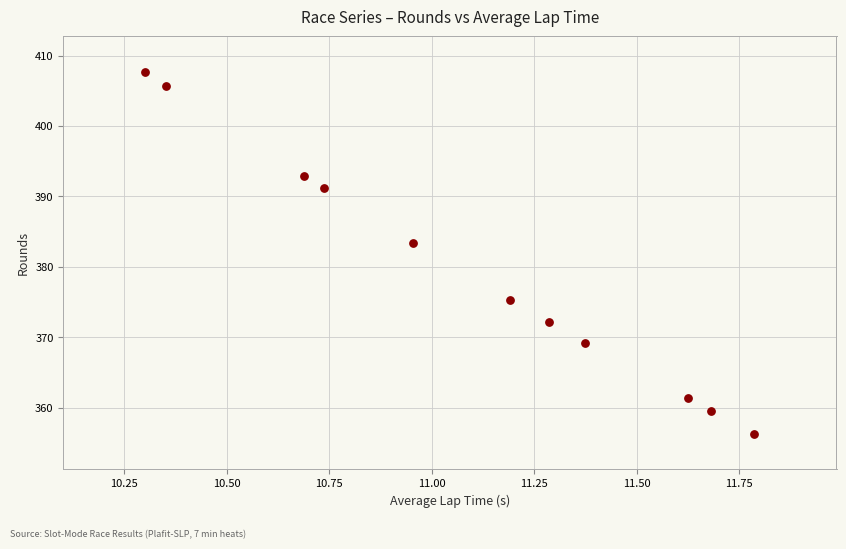

What Y value in the scatter plot is closest to 382?

383.4